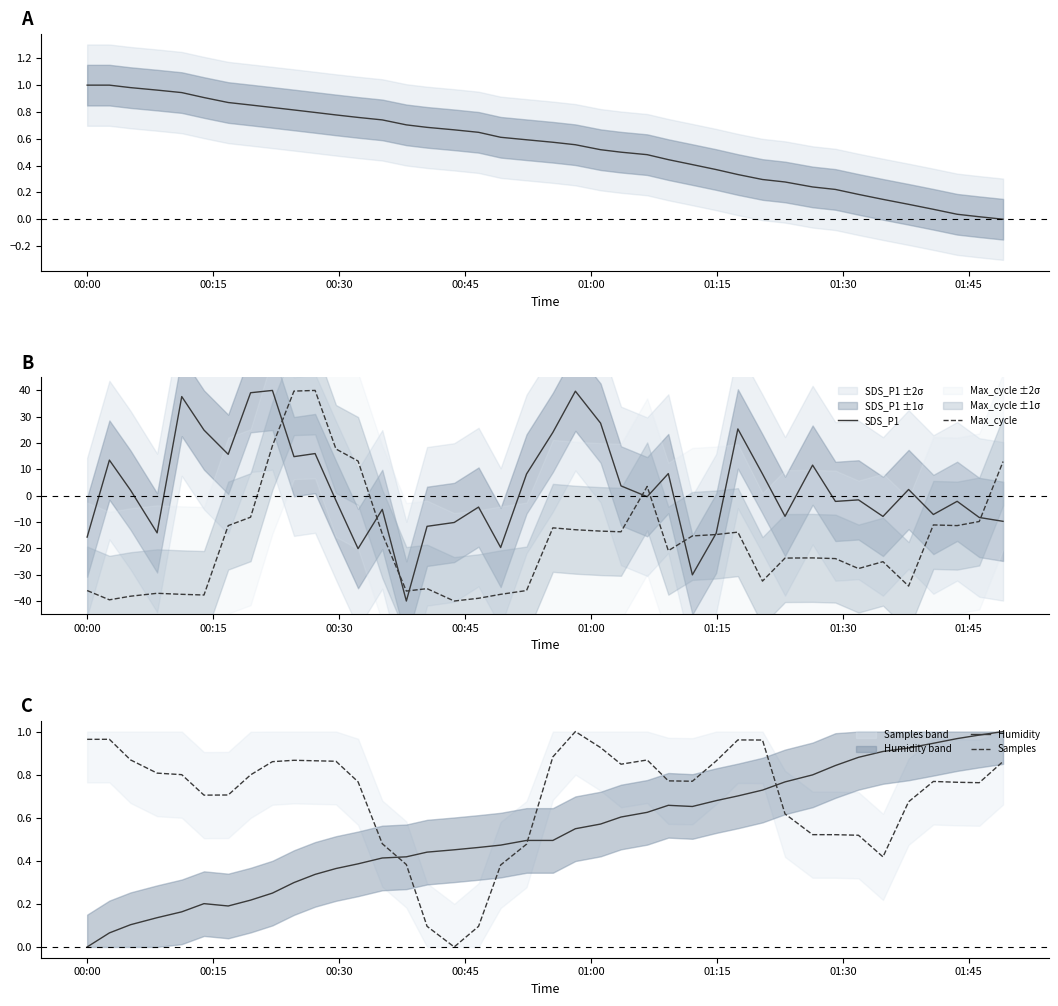

What is the maximum value for Max_cycle?

40.0